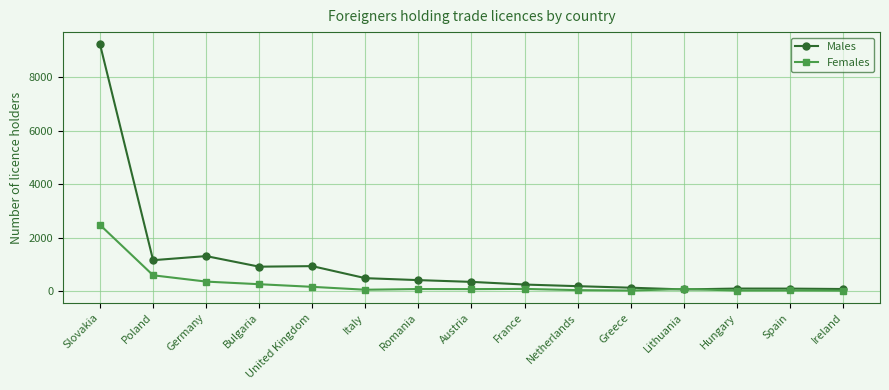

Which category has the highest value across all series?

Slovakia